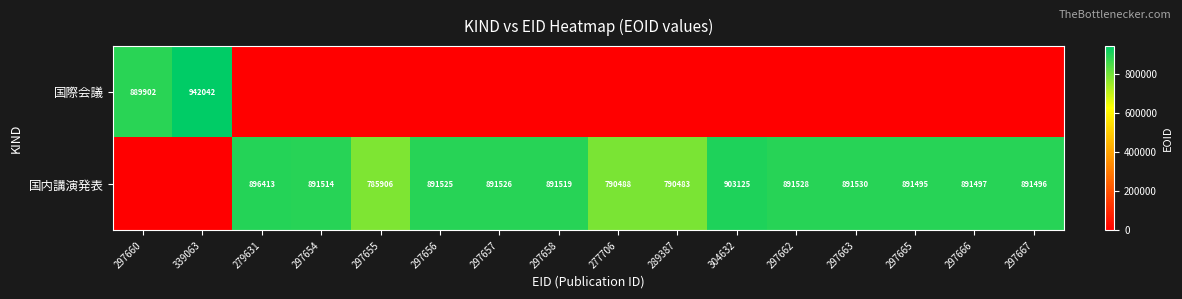

Is the value of 国内講演発表 at 277706 greater than the value of 国際会議 at 339063?

No